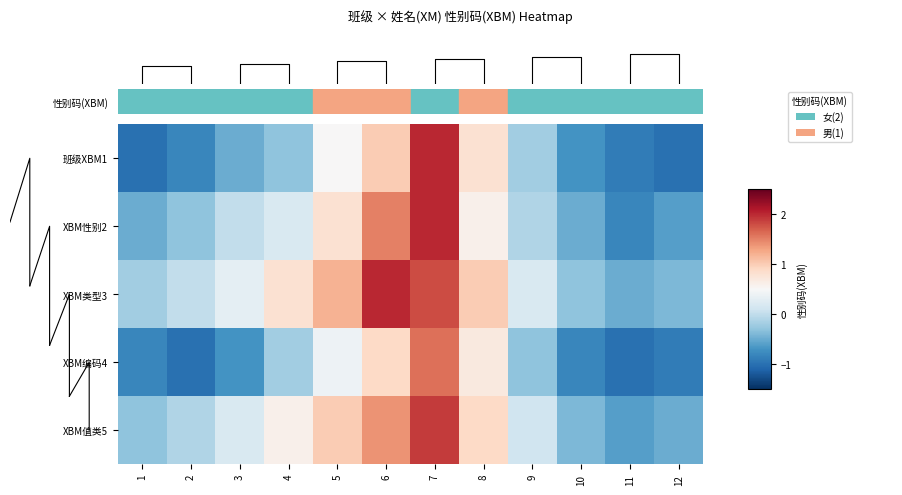

Is the value of XBM值类5 at 5 greater than the value of 班级XBM1 at 11?

Yes